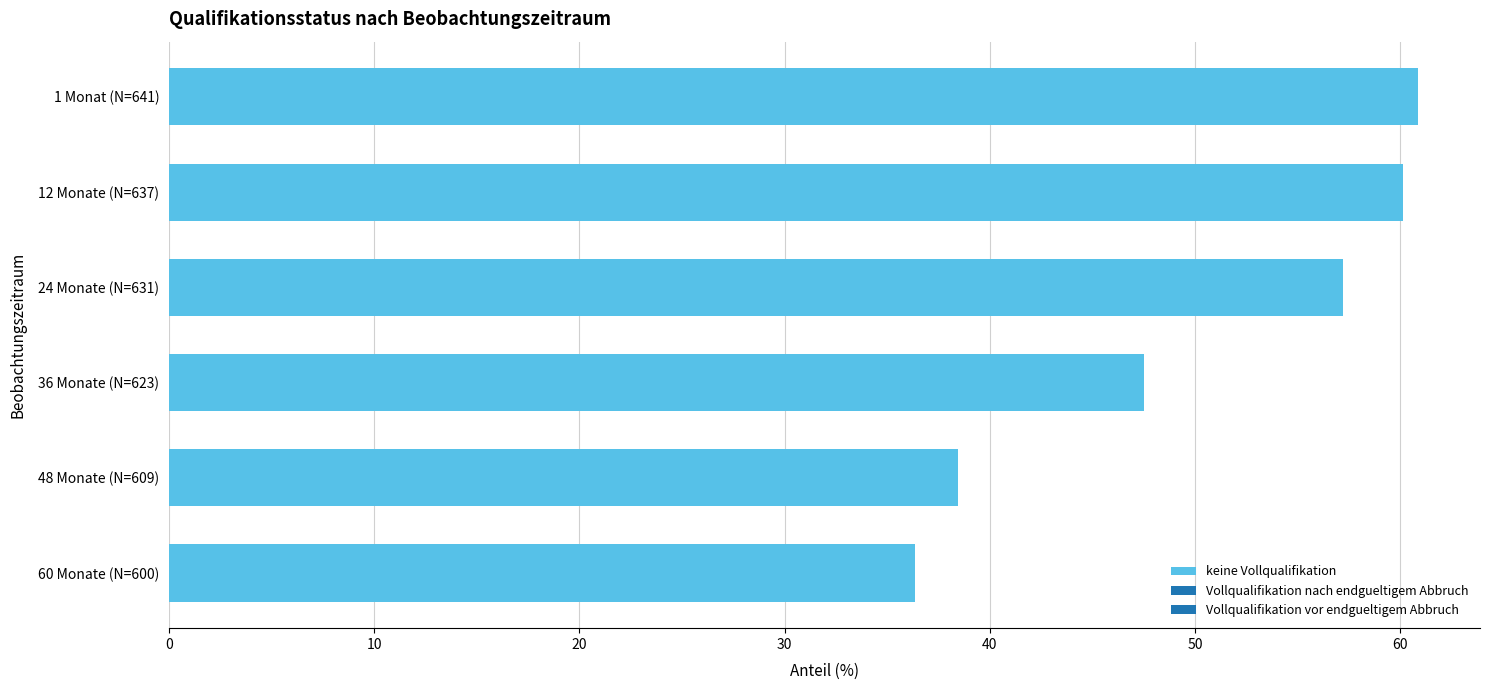

Reading bottom to top, transcribe all the data shown in this chart.

60 Monate (N=600)=36.3	48 Monate (N=609)=38.4	36 Monate (N=623)=47.5	24 Monate (N=631)=57.2	12 Monate (N=637)=60.1	1 Monat (N=641)=60.8